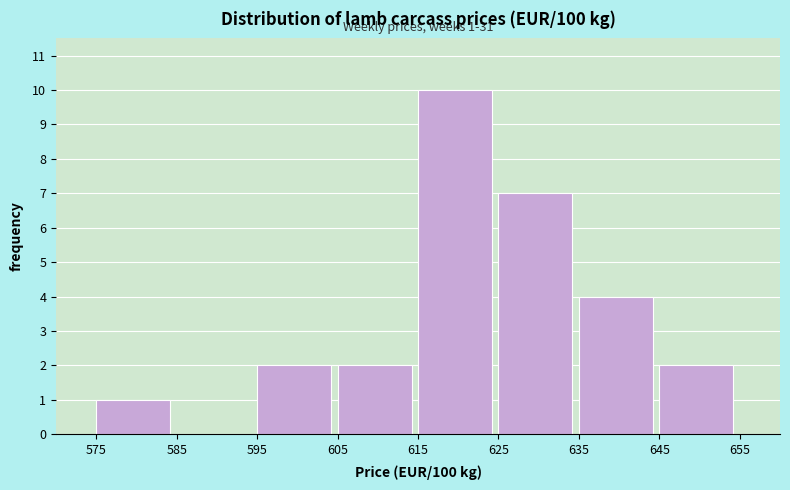

Which range on the x-axis has the tallest bar?

615 to 625